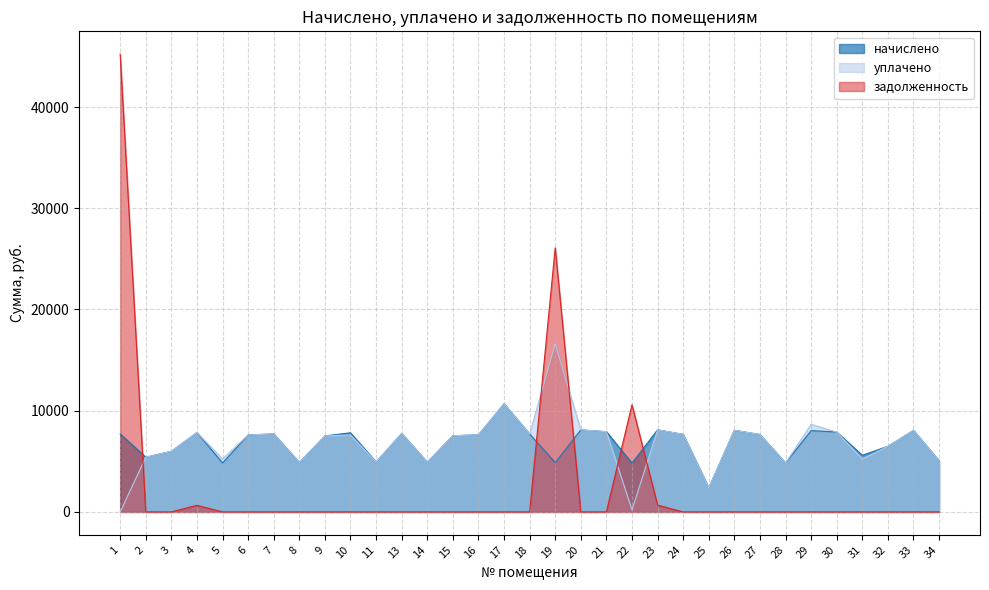

At which category does задолженность reach its first local peak?

4